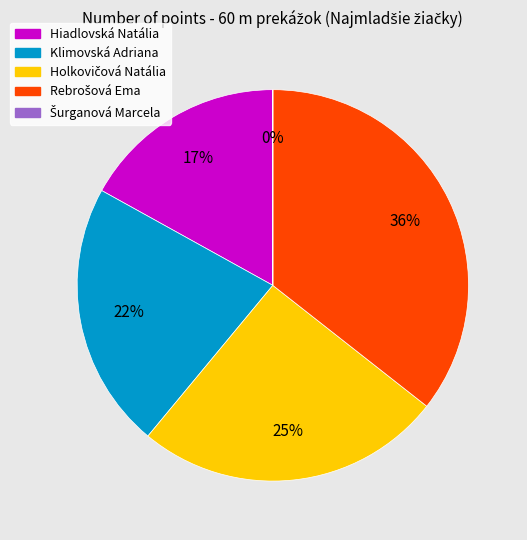

Is there any slice that represents more than half of the pie?

No